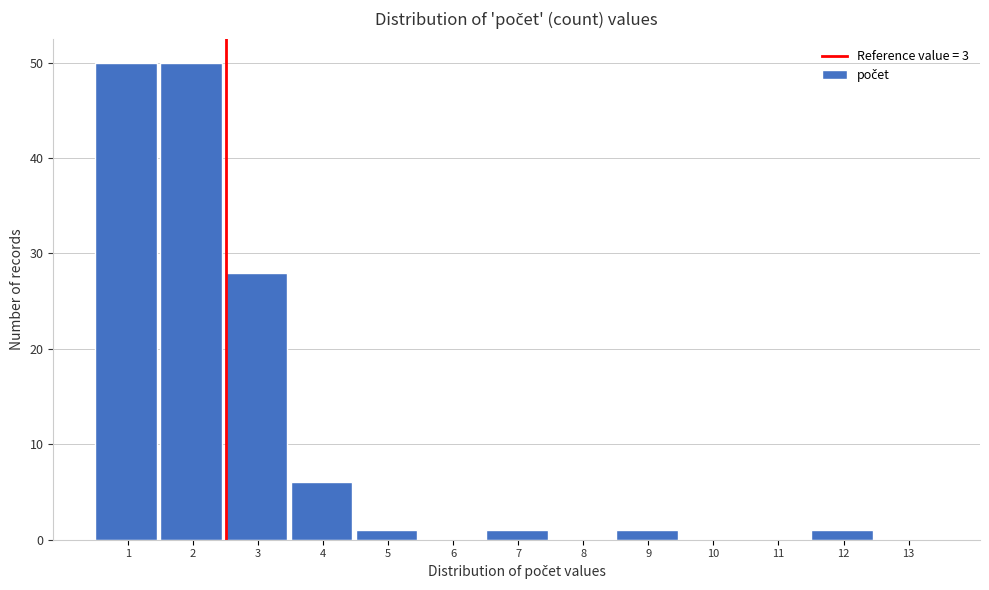

Reading left to right, extract all data points from this chart.

1=50	2=50	3=28	4=6	5=1	6=0	7=1	8=0	9=1	10=0	11=0	12=1	13=0